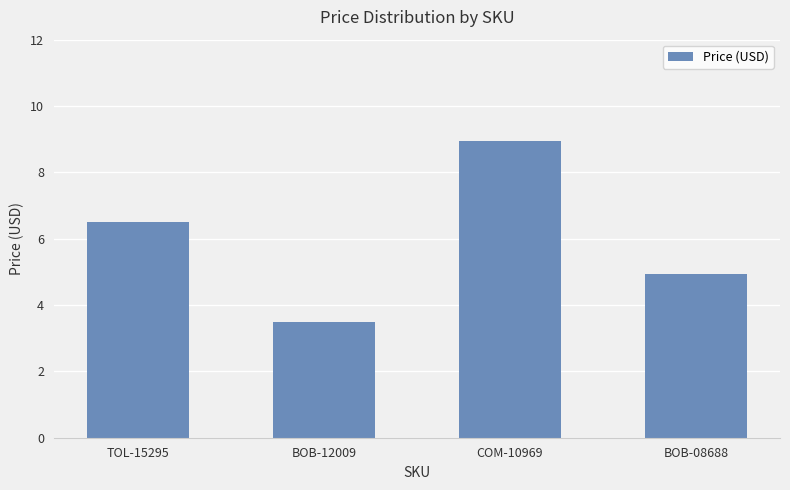

Between BOB-12009 and COM-10969, which is larger?

COM-10969